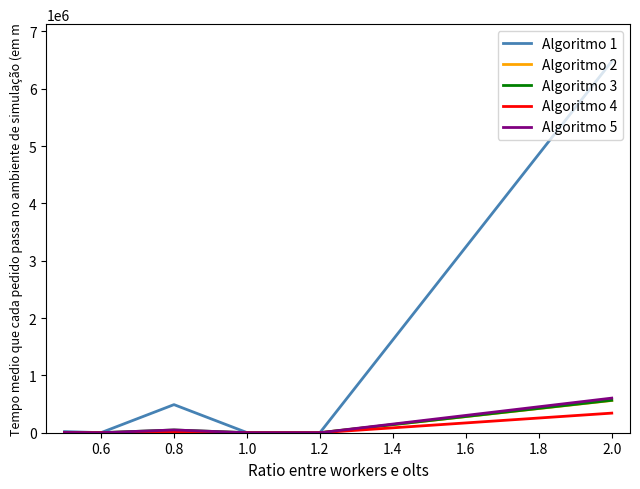

Which series has the largest total across all categories?

Algoritmo 1